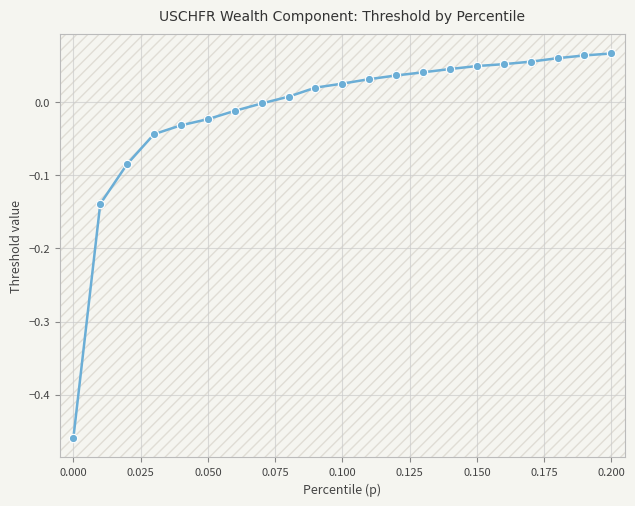

What is the difference between the second highest and minimum values?

0.5